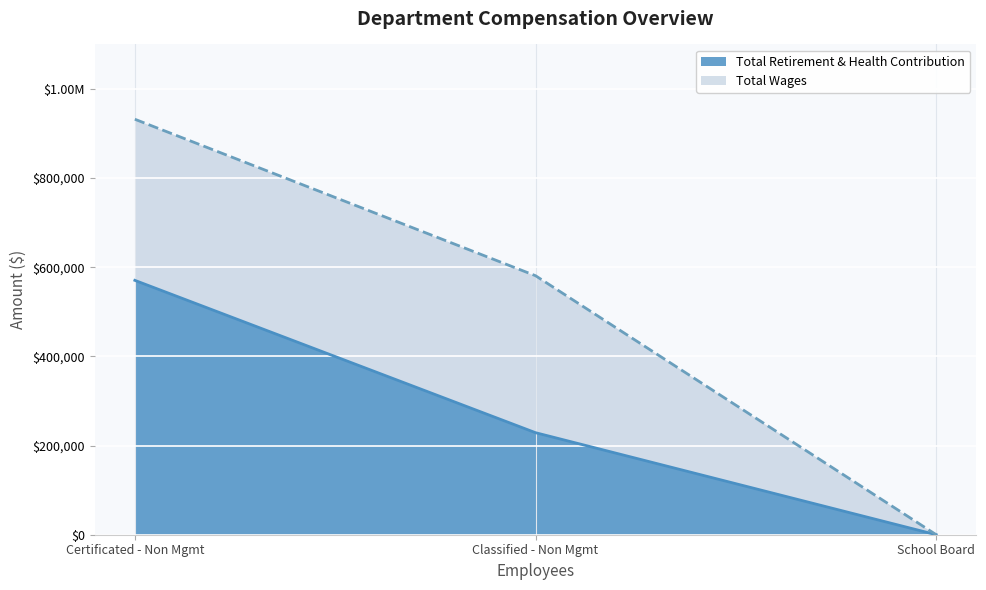

Which series has the widest spread of values?

Total Wages